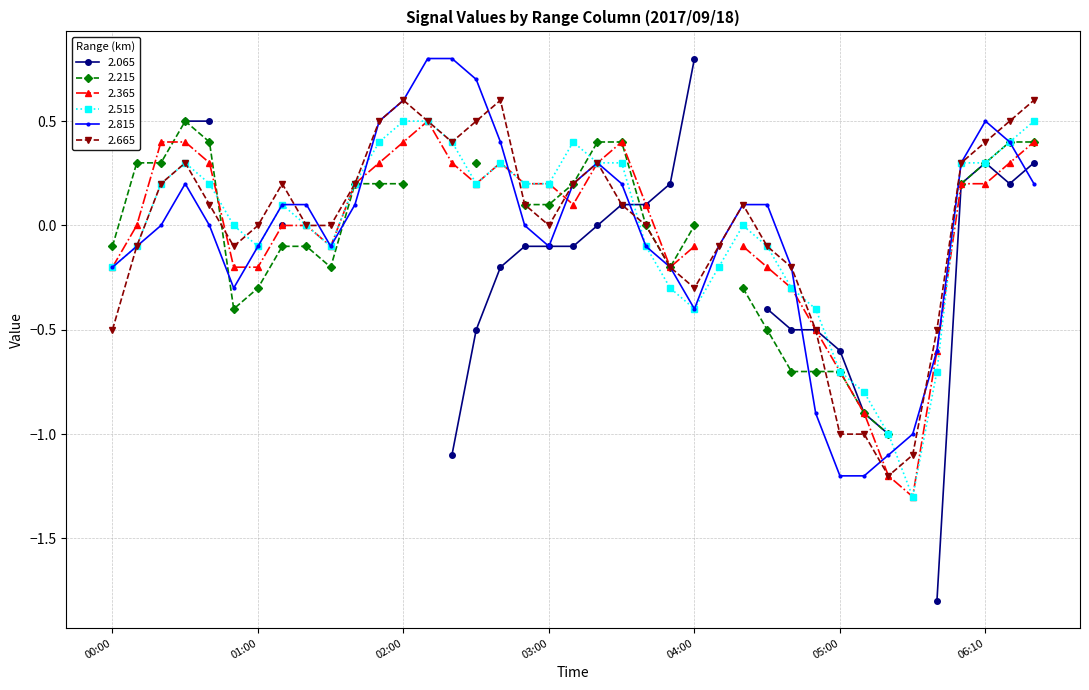

What is the difference between the 2.815 values at 06:10 and 01:00?

0.6